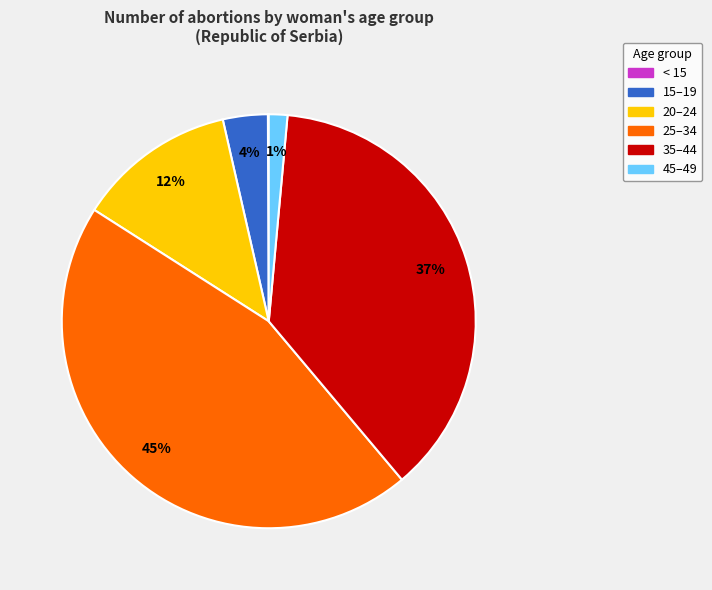

Combined, do 15–19 and 35–44 account for over 50%?

No